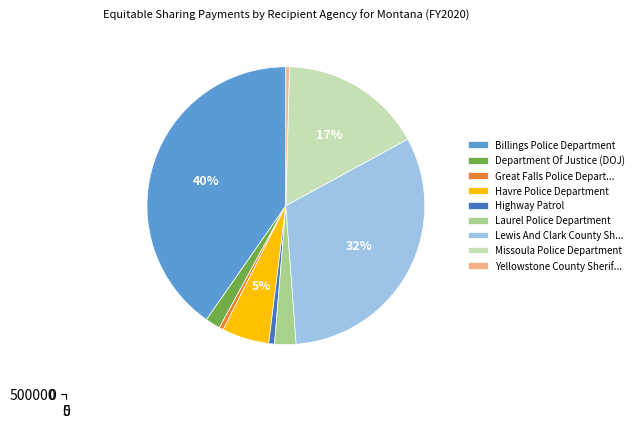

Count the number of slices in the pie.

9